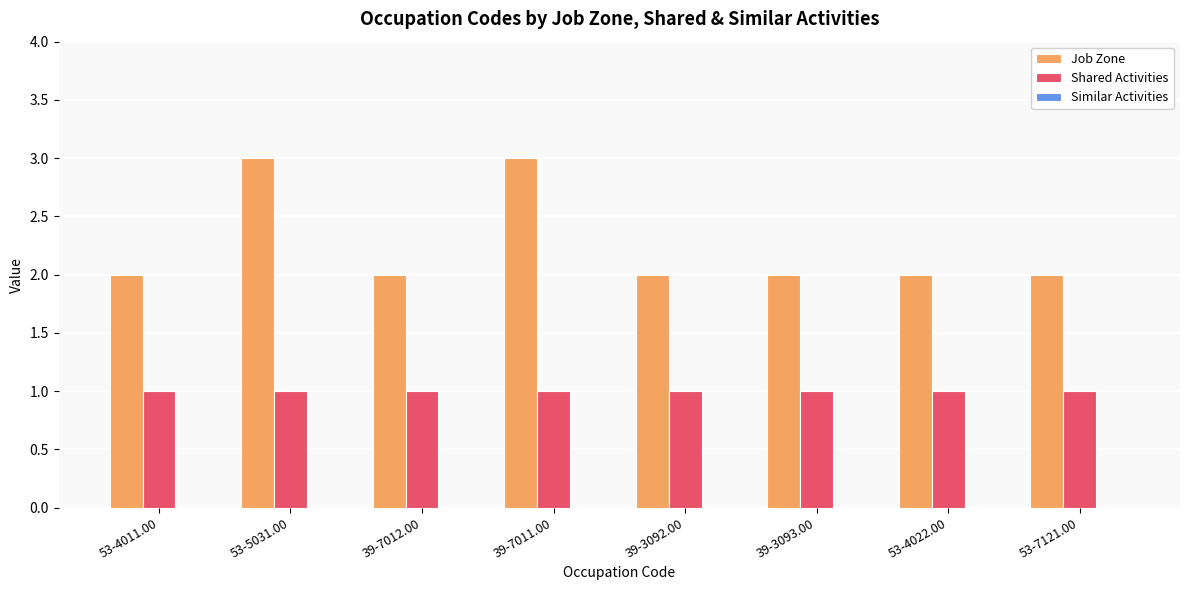

What is the total value across all series at 39-7012.00?

3